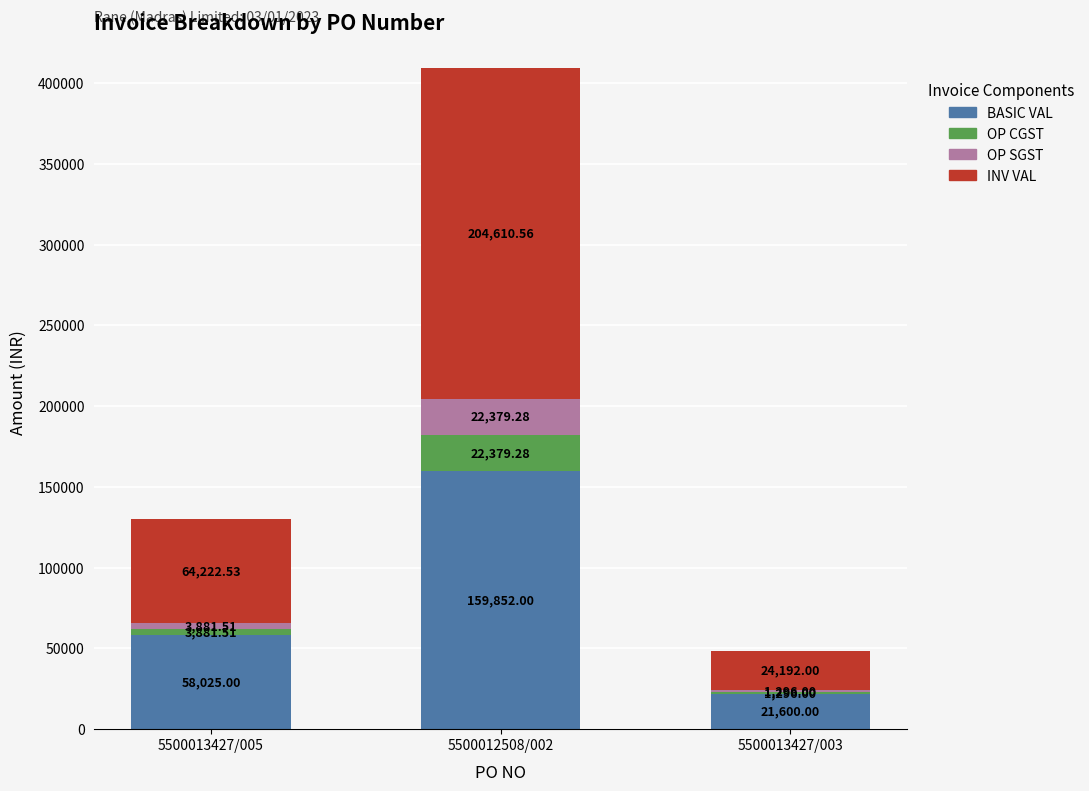

What is the difference between the maximum and minimum values in the BASIC VAL series?

138252.0